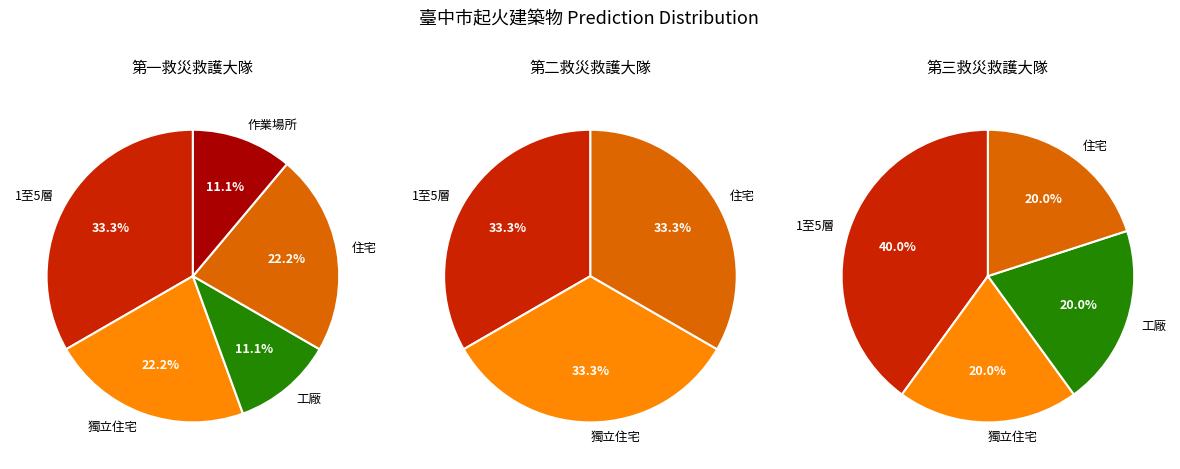

What is the largest slice in the pie chart?

1至5層